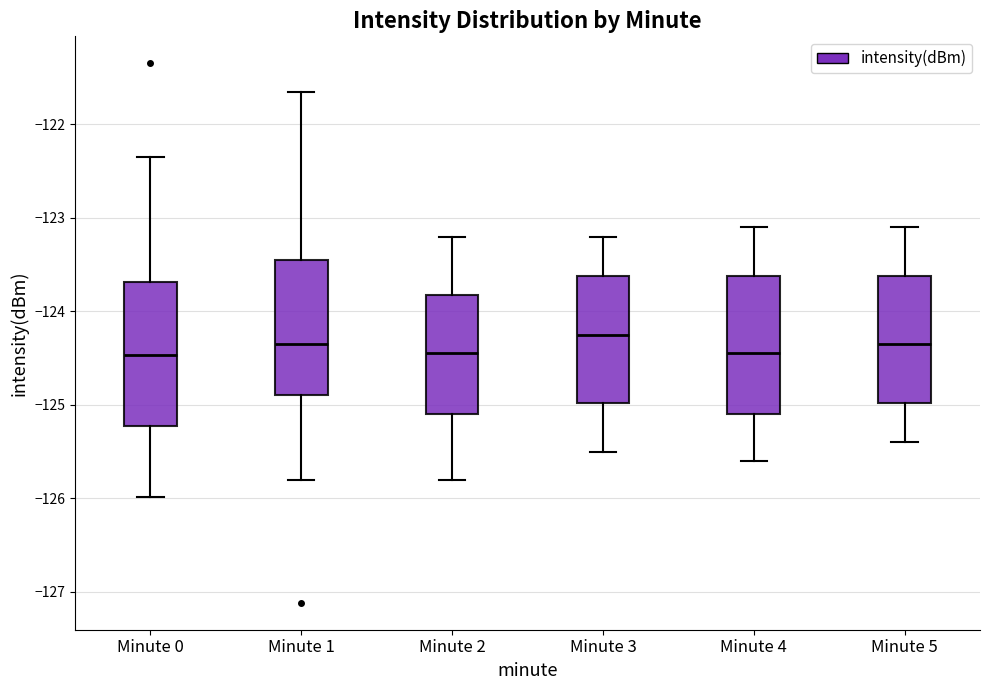

Reading left to right, read every box against the y-axis: the position of its median line, the range the box covers, and the ends of its whiskers. The values are not printed on the chart, so give them approximately, as read against the axis.

Minute 0: median -124.5, box -125.2 to -123.7, whiskers -126.0 to -122.3
Minute 1: median -124.3, box -124.9 to -123.4, whiskers -125.8 to -121.7
Minute 2: median -124.4, box -125.1 to -123.8, whiskers -125.8 to -123.2
Minute 3: median -124.2, box -125.0 to -123.6, whiskers -125.5 to -123.2
Minute 4: median -124.4, box -125.1 to -123.6, whiskers -125.6 to -123.1
Minute 5: median -124.3, box -125.0 to -123.6, whiskers -125.4 to -123.1